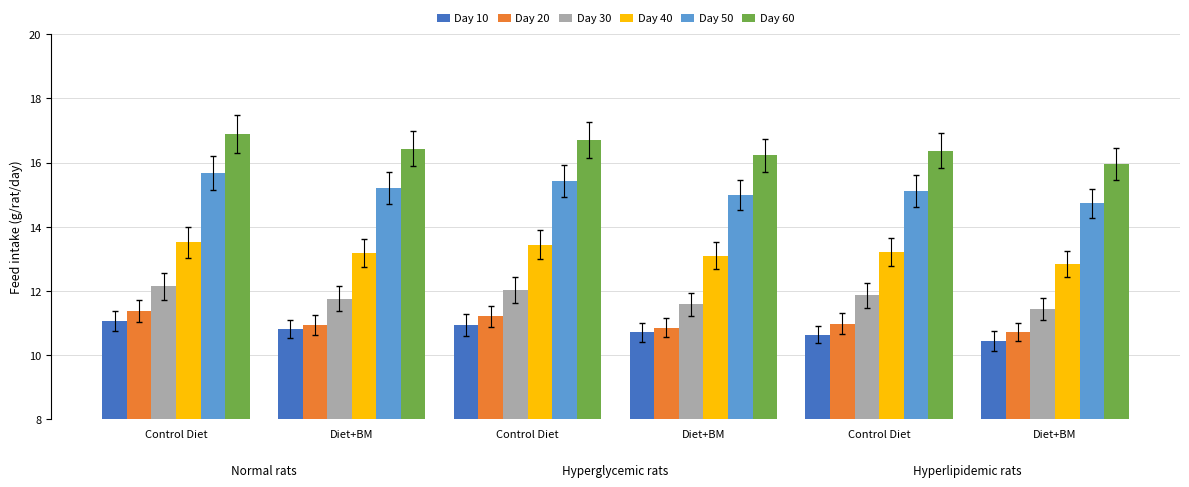

What is the maximum value shown in the chart?

16.9